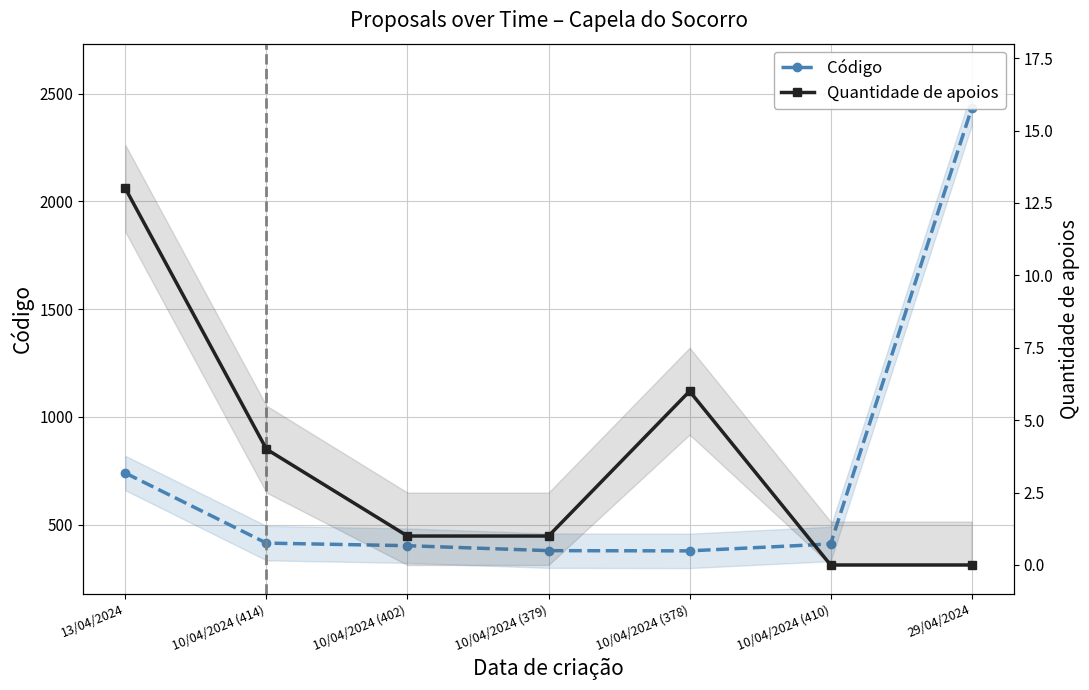

True or false: Código and Quantidade de apoios intersect in this chart.

False